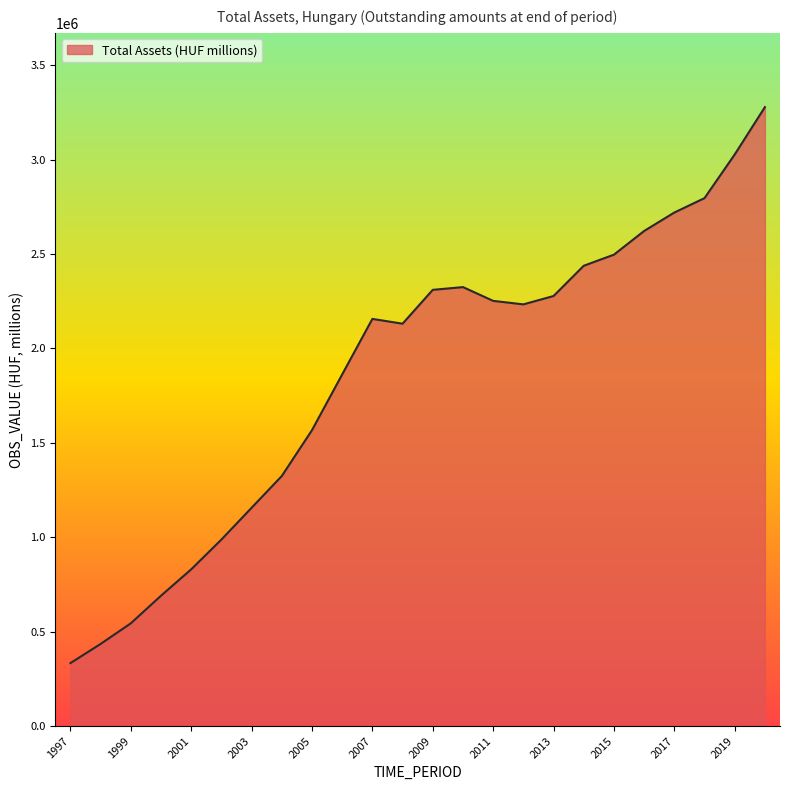

What is the difference between the maximum and minimum values?

2944902.0